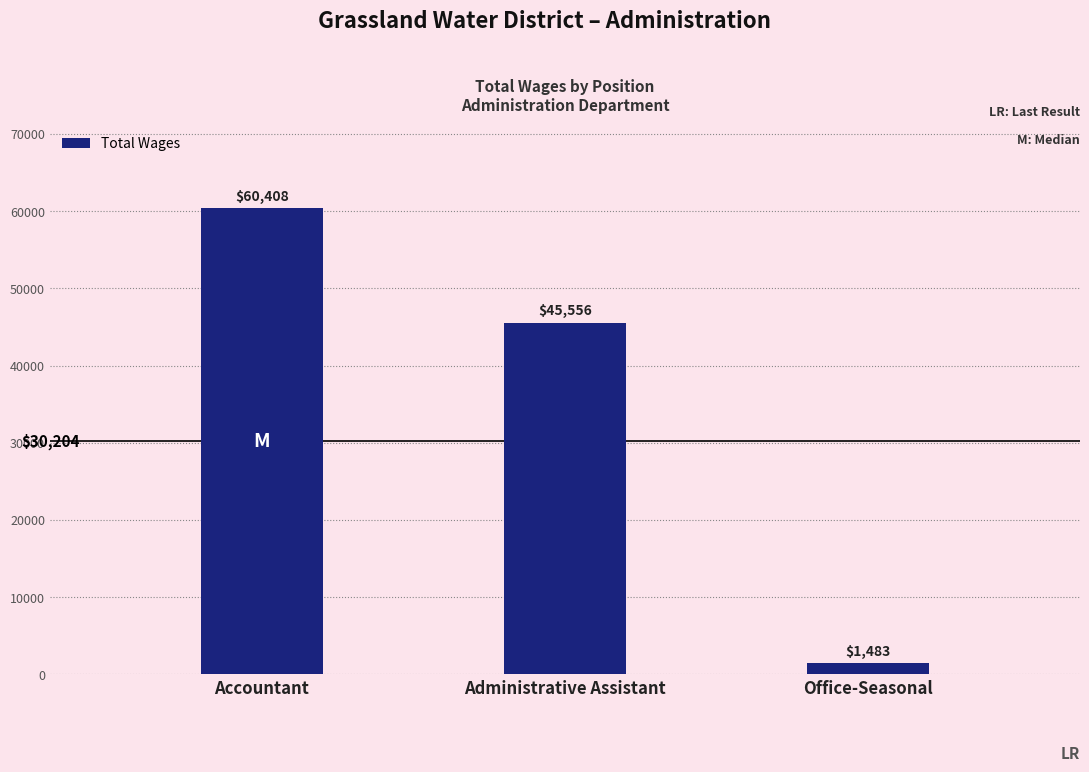

List the labels in order of value, largest first.

Accountant, Administrative Assistant, Office-Seasonal